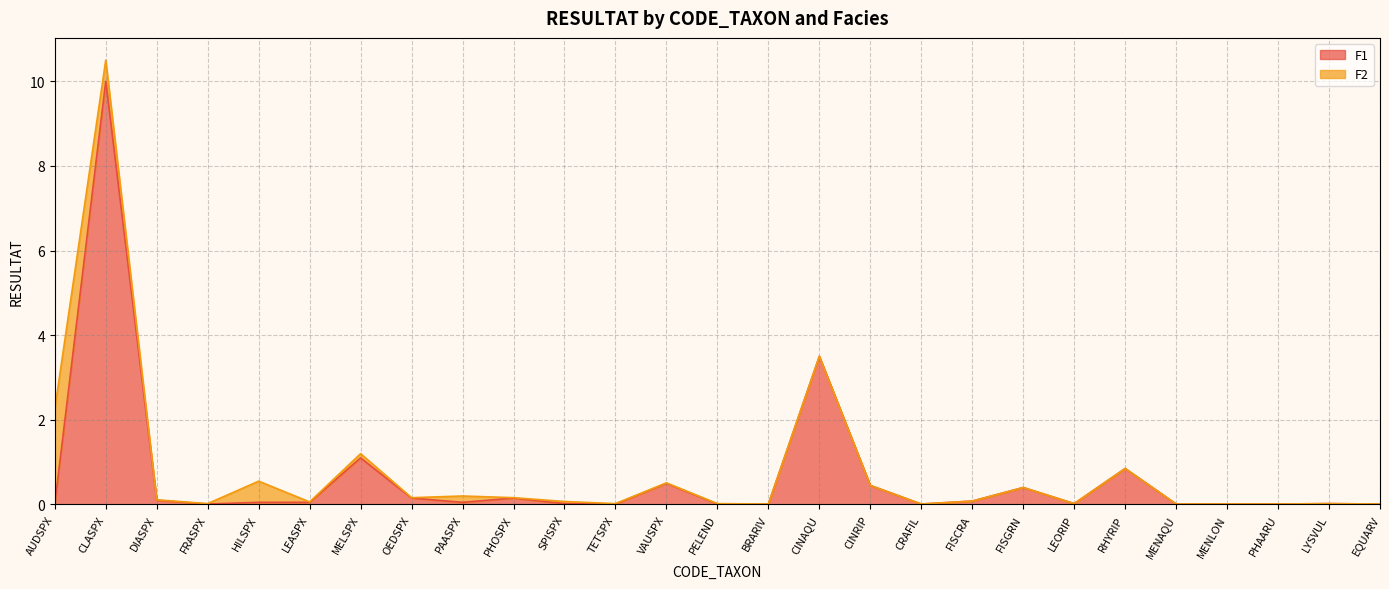

Does the chart have visible grid lines?

Yes